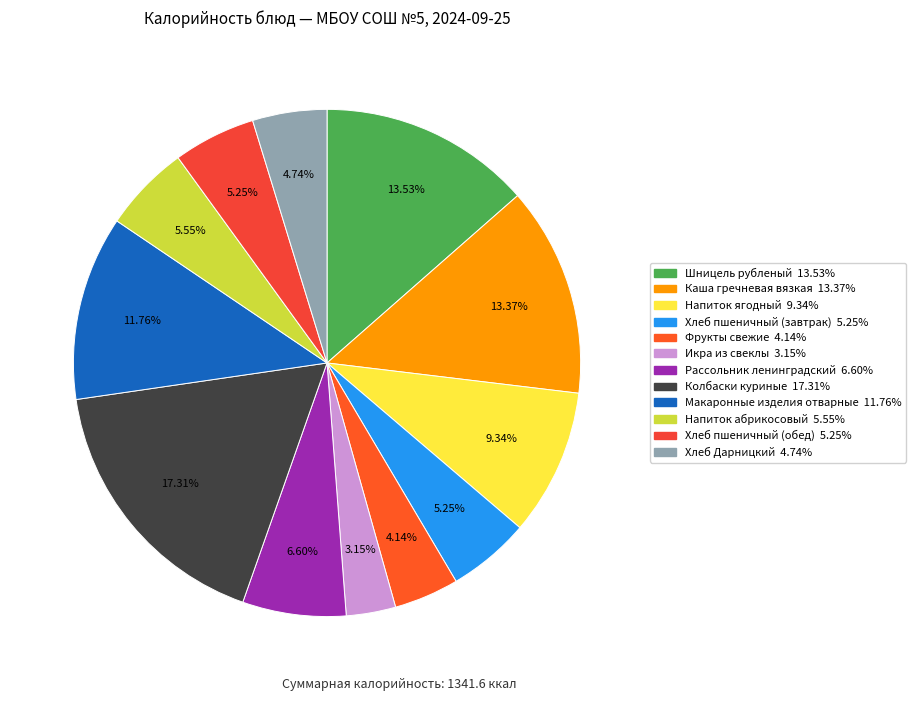

Count the number of slices in the pie.

12